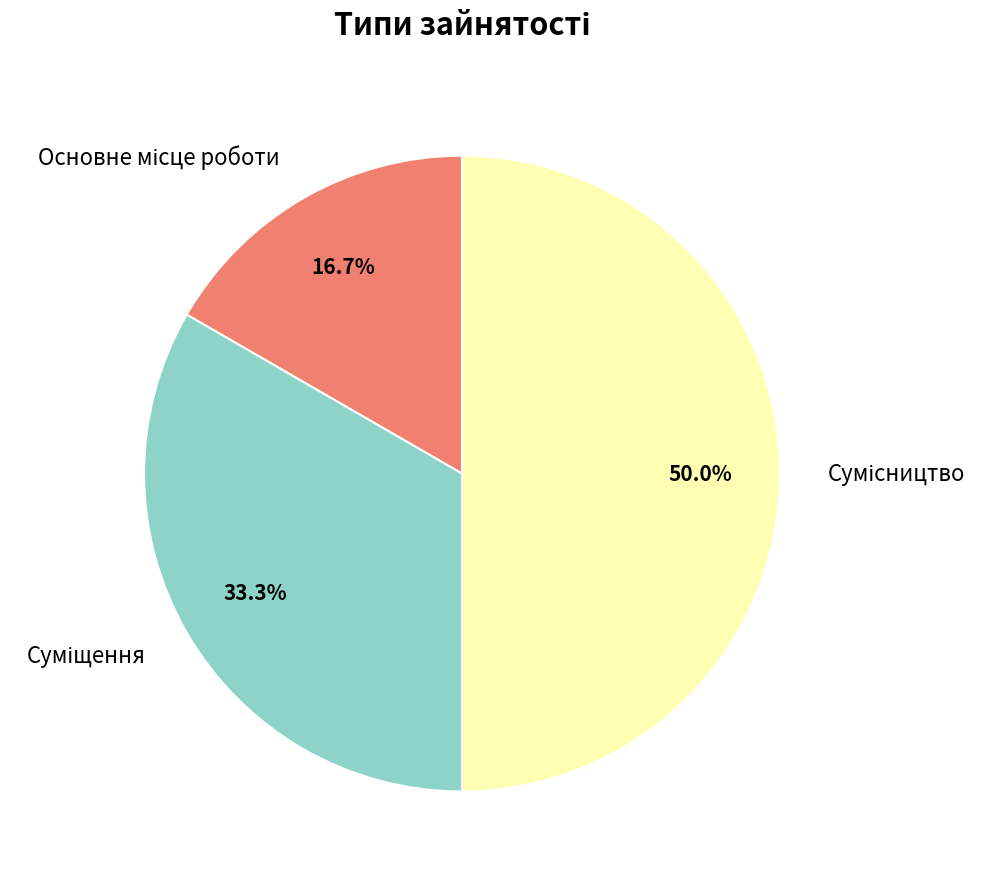

How many slices are in this pie chart?

3